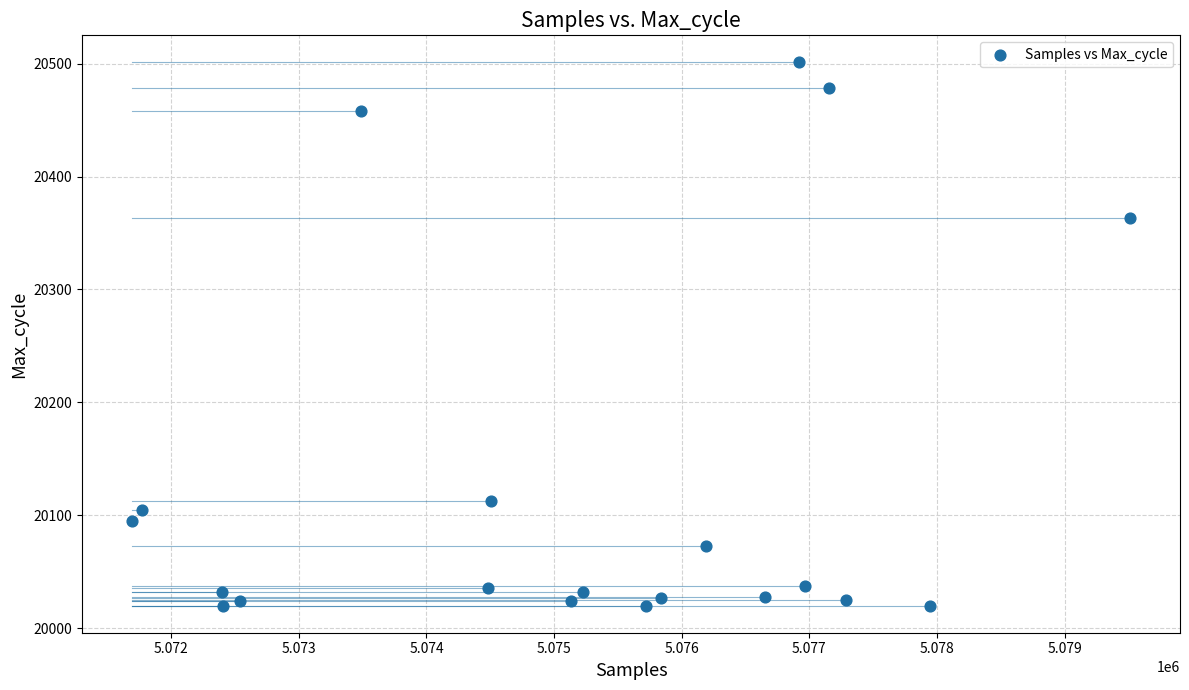

What Y value in the scatter plot is closest to 20260?

20363